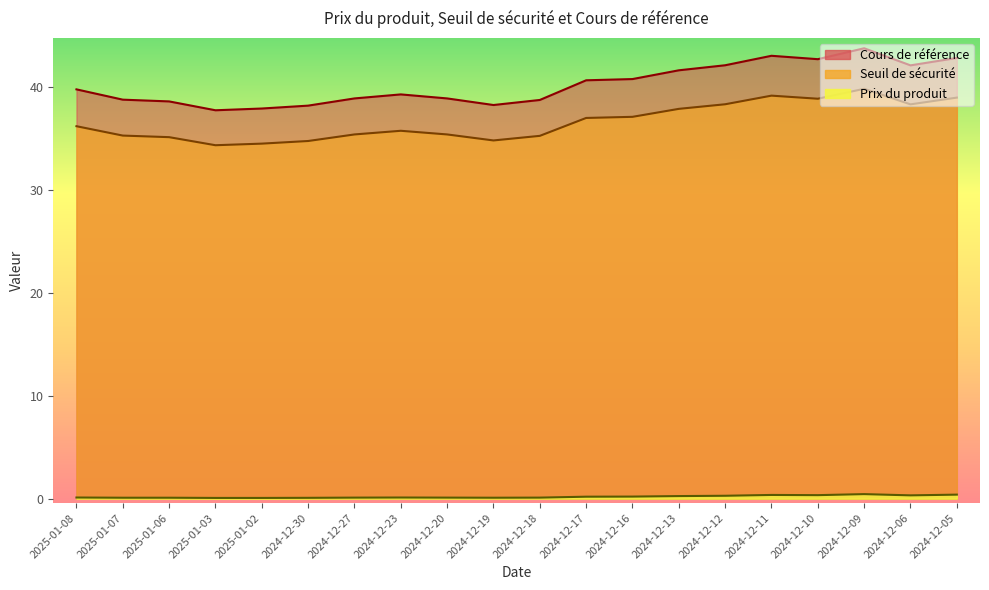

What is the label of the 14th point from the right?

2024-12-27